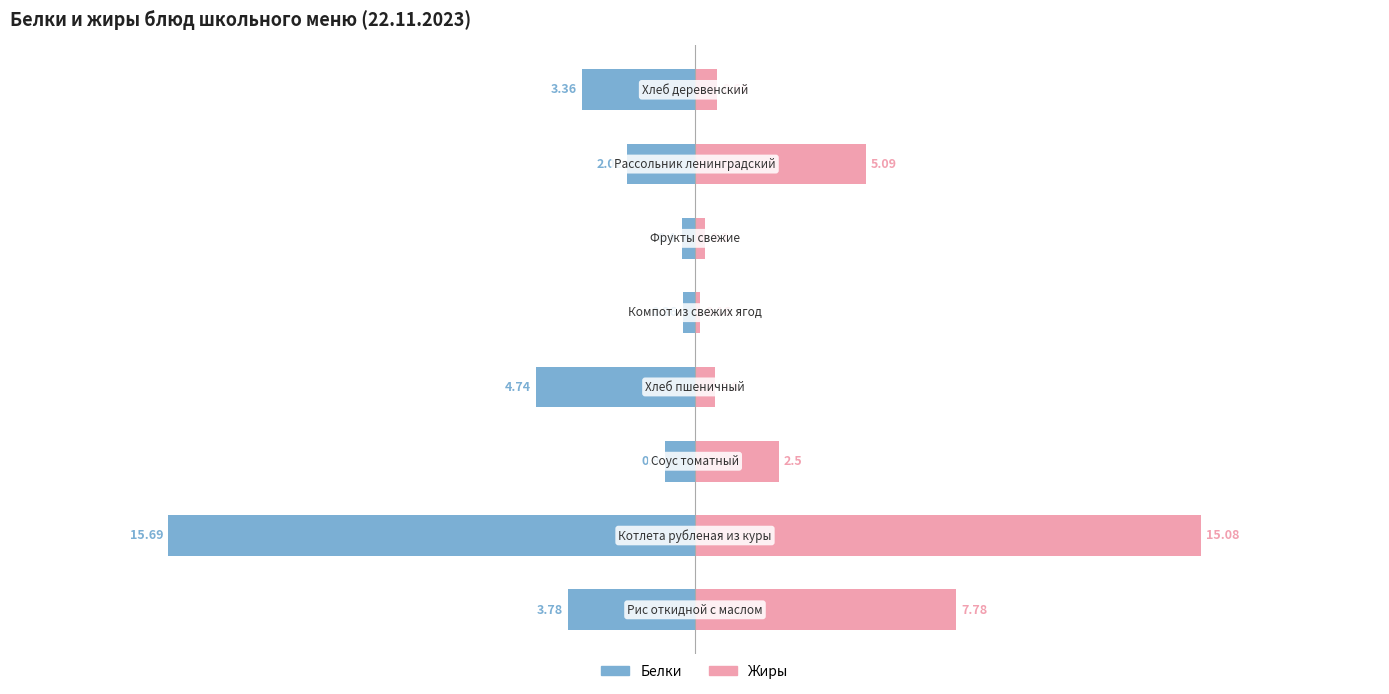

Reading left to right, what are all the values shown in this chart?

Белки: -3.8	-15.7	-0.9	-4.7	-0.4	-0.4	-2.0	-3.4
Жиры: 7.8	15.1	2.5	0.6	0.2	0.3	5.1	0.7